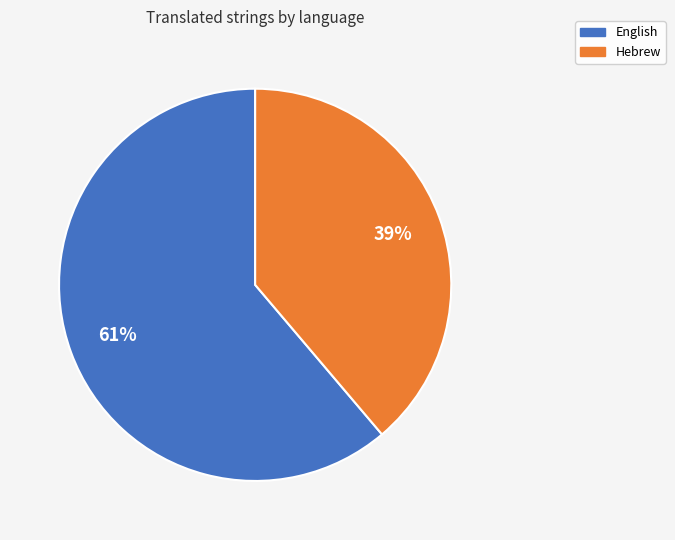

To the nearest percent, what is the average slice percentage?

50%